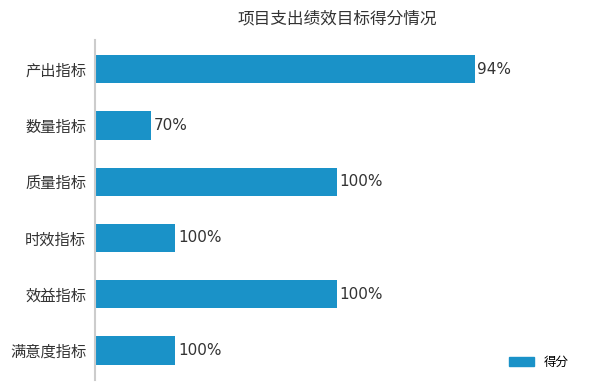

Are the bars horizontal?

Yes